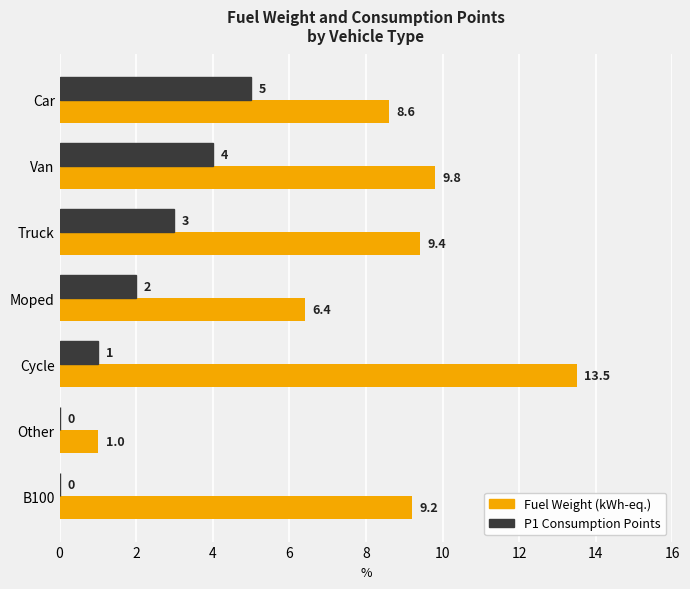

What is the sum of all Fuel Weight (kWh-eq.) values?

57.9